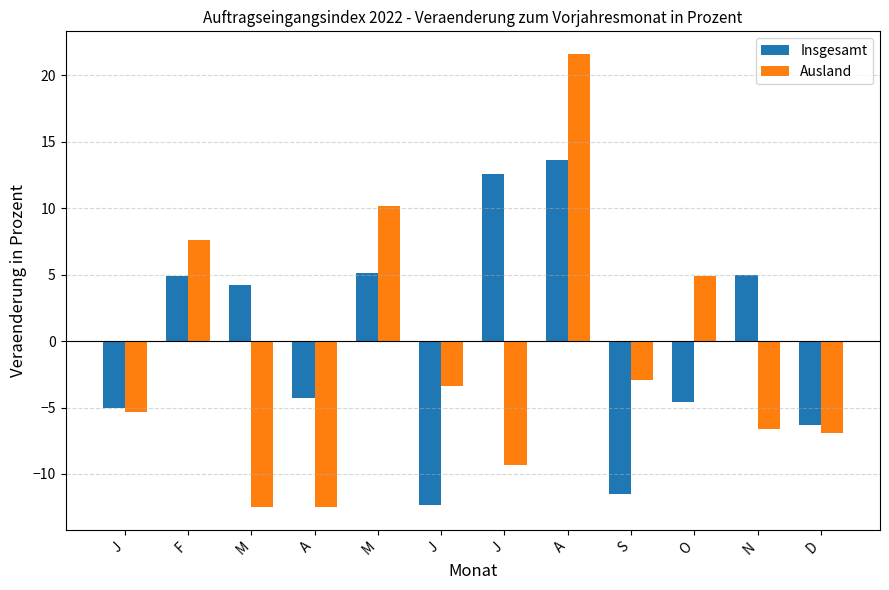

What are all the series names shown in the legend?

Insgesamt, Ausland